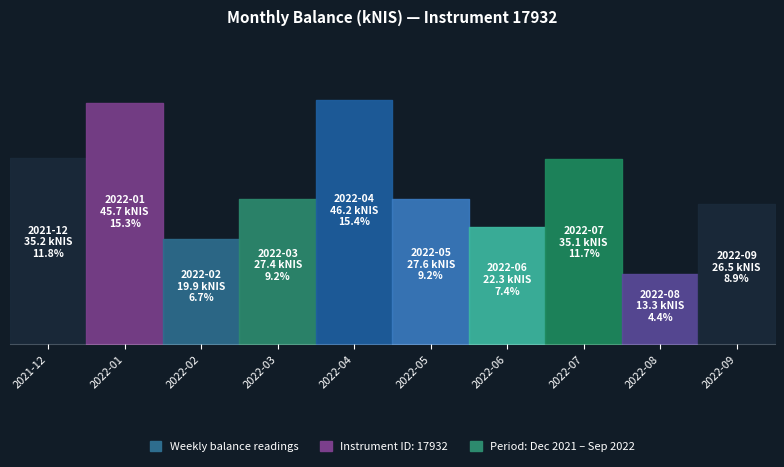

Between 2022-03-10 and 2022-04-14, which is larger?

2022-04-14